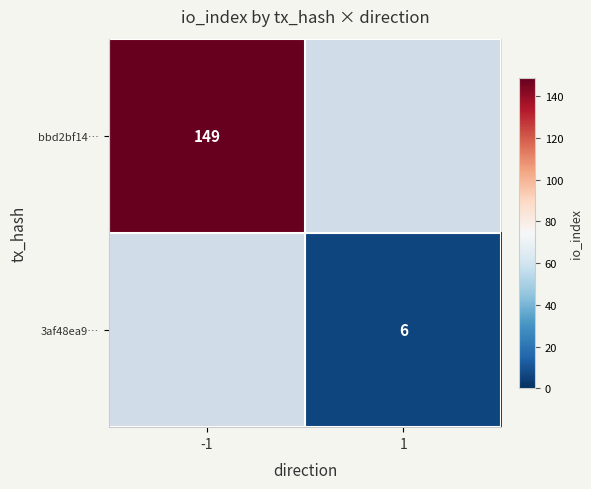

At which category does the chart reach its peak across all series?

-1